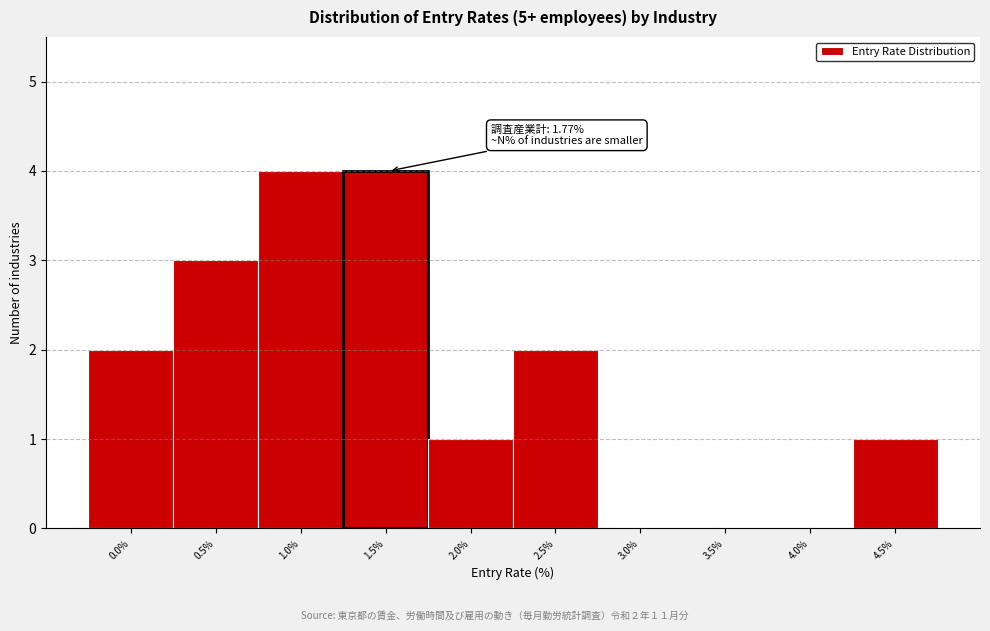

Reading right to left, what are all the values shown in this chart?

4.5%=1	4.0%=0	3.5%=0	3.0%=0	2.5%=2	2.0%=1	1.5%=4	1.0%=4	0.5%=3	0.0%=2